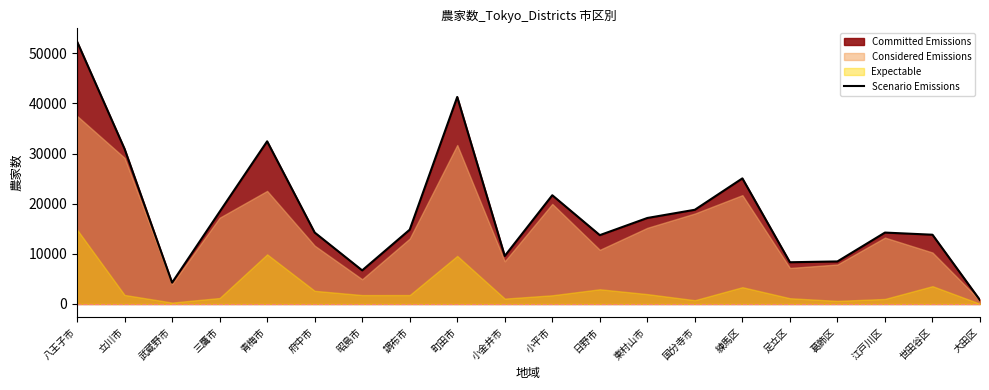

The chart shows a value of 4251 at 武蔵野市. True or false?

True